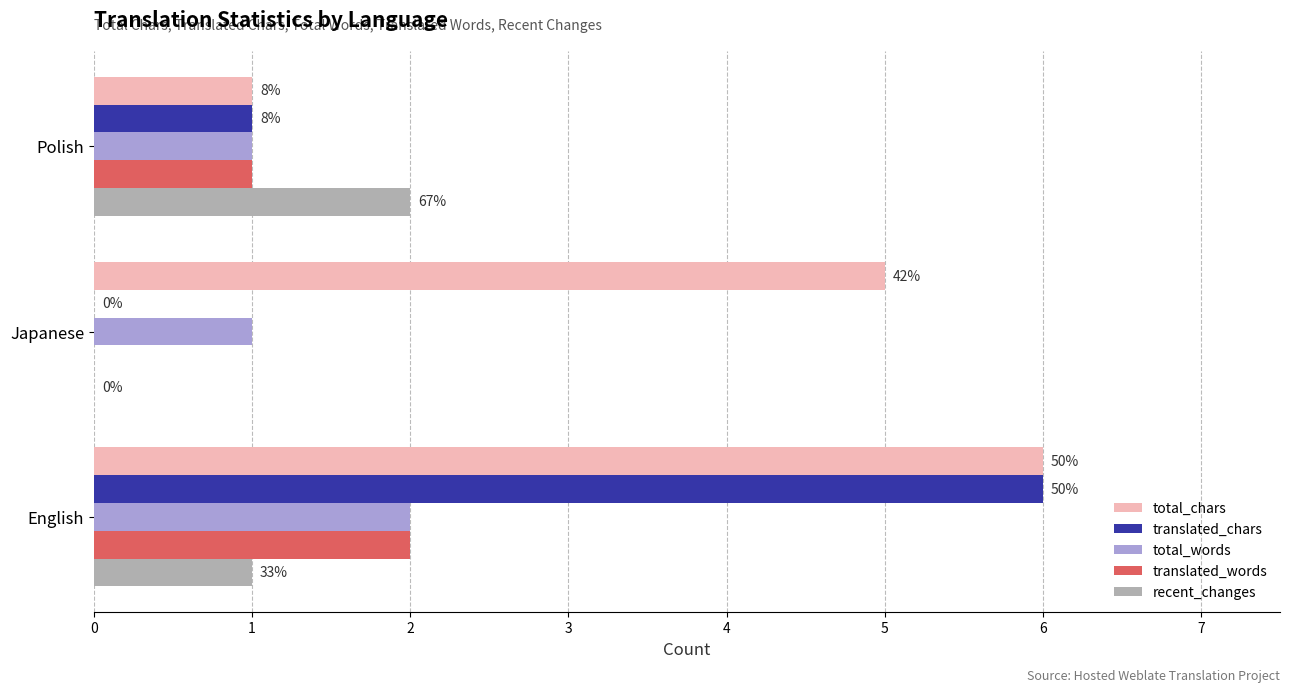

What are all the series names shown in the legend?

total_chars, translated_chars, total_words, translated_words, recent_changes